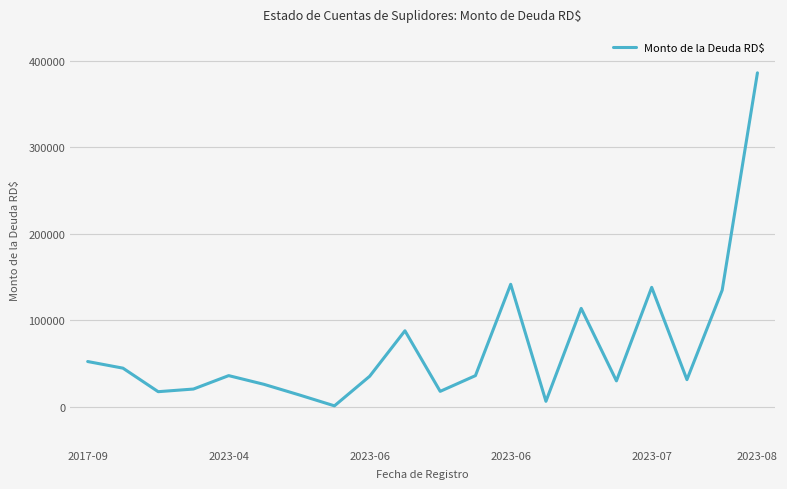

What is the difference between the maximum and minimum values?

384660.0